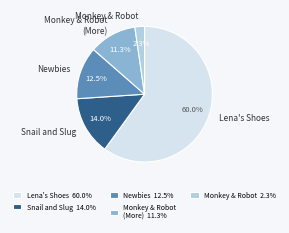

What is the ratio of the value at Newbies to the value at Monkey & Robot (More)?

1.1